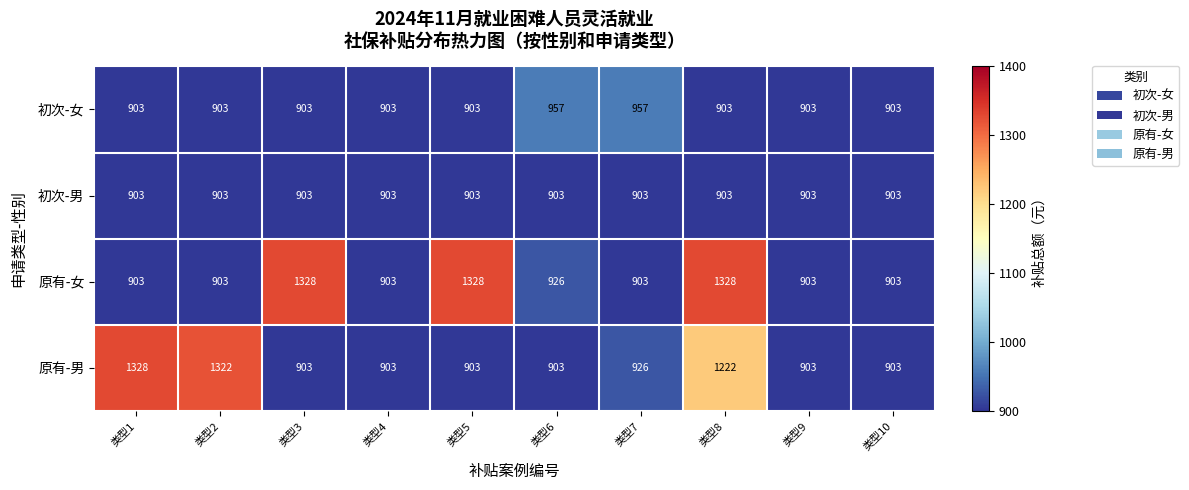

What is the total value across all series at 类型3?

4037